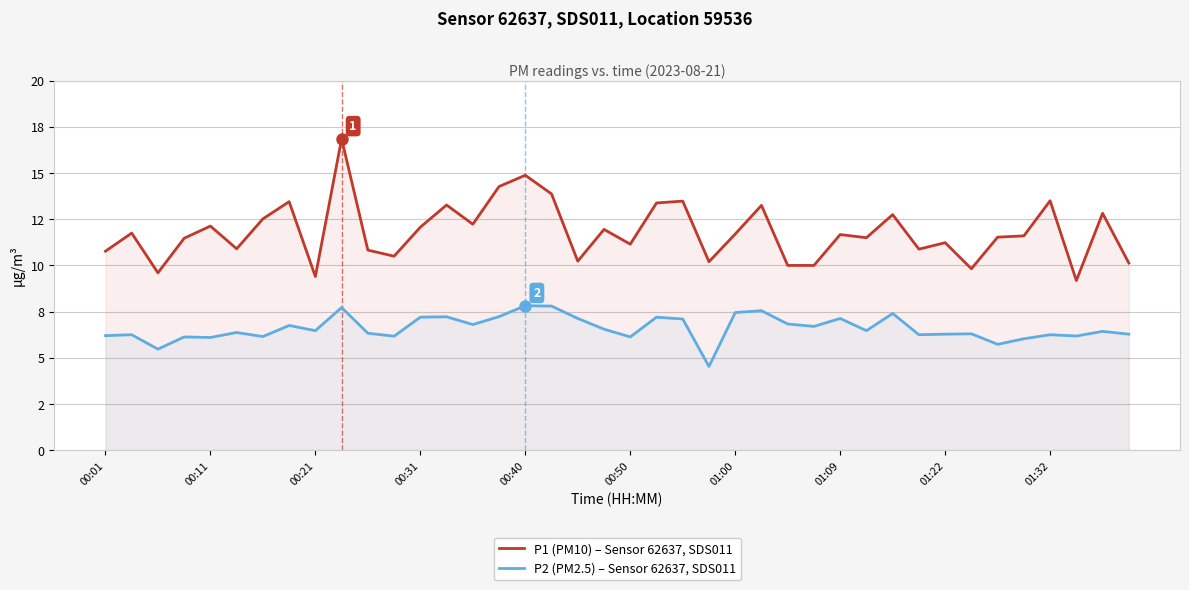

Is the value of P2 (PM2.5) – Sensor 62637, SDS011 at 00:21 greater than the value of P1 (PM10) – Sensor 62637, SDS011 at 32?

No